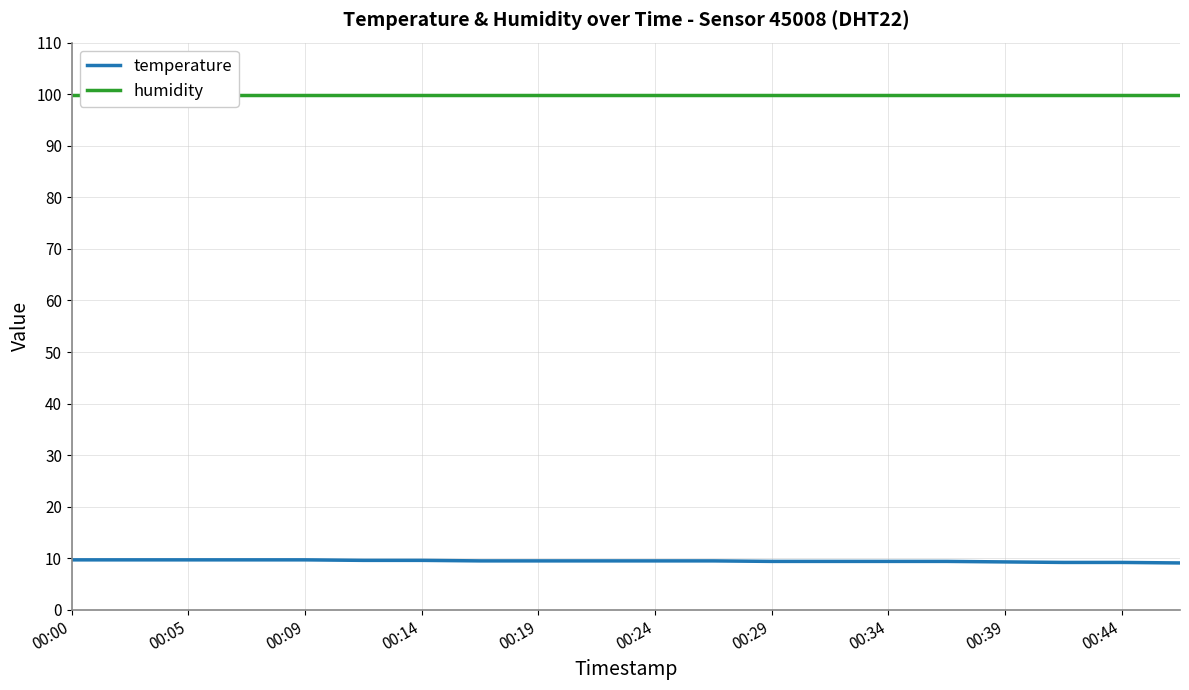

What is the value of the humidity point at the 6th from the left?

99.9